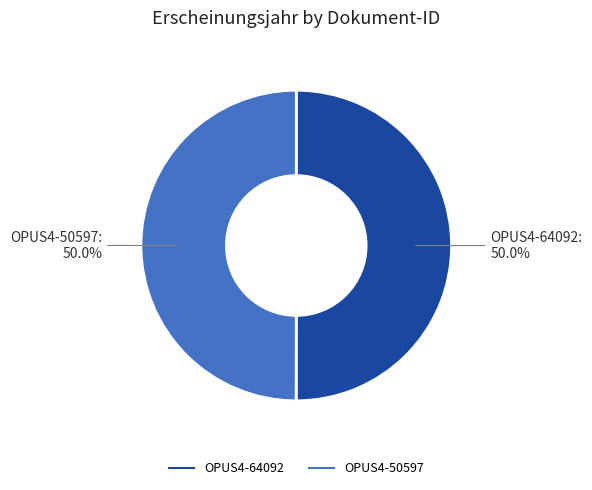

Is it true that OPUS4-64092 is 40% of the pie?

False